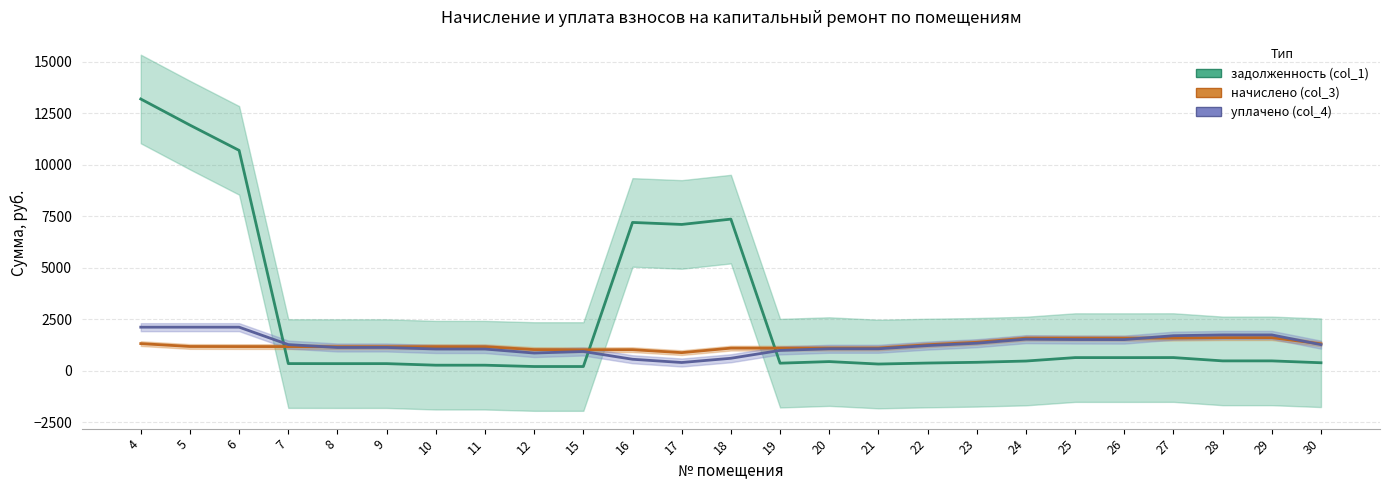

Which has a higher value, 7 or 19?

19